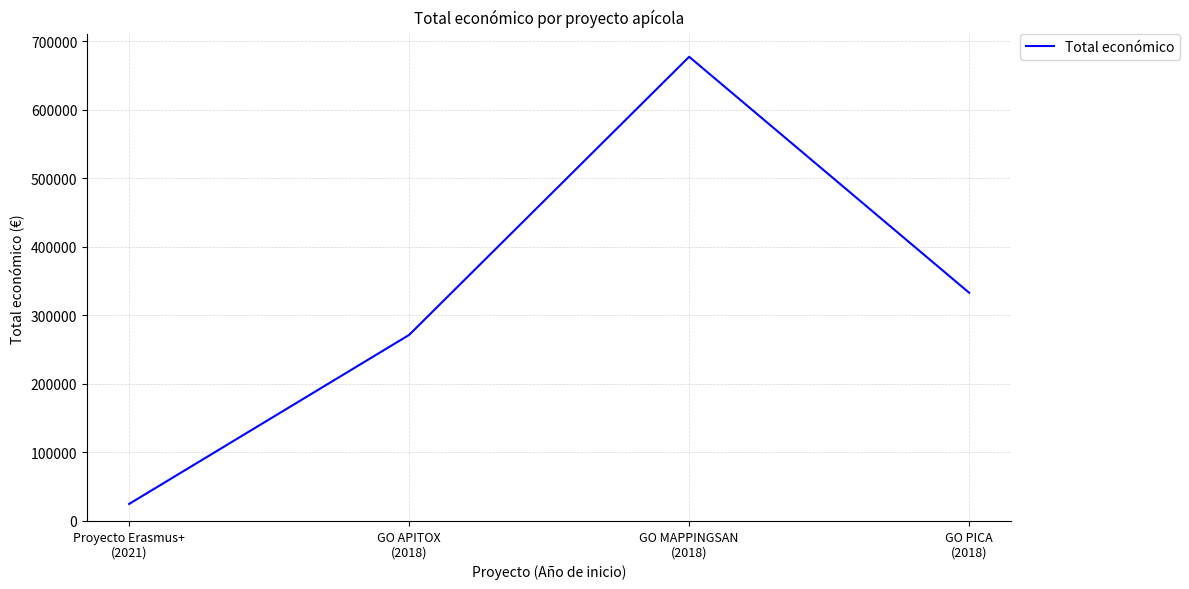

What is the greatest value displayed?

677425